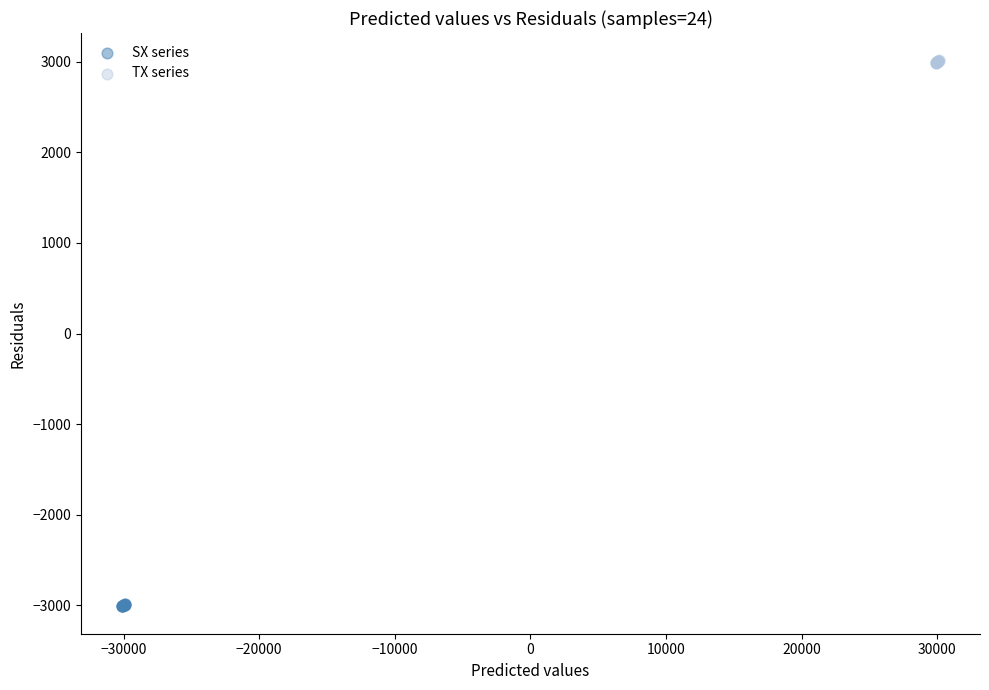

Which series reaches the minimum Y coordinate?

SX series